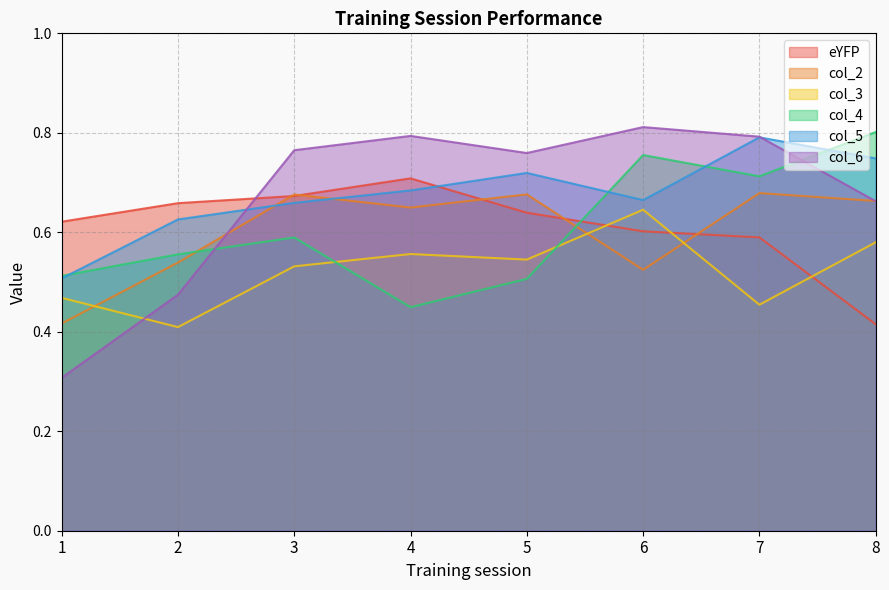

True or false: col_5 has more than 1 points higher than both neighbors.

True